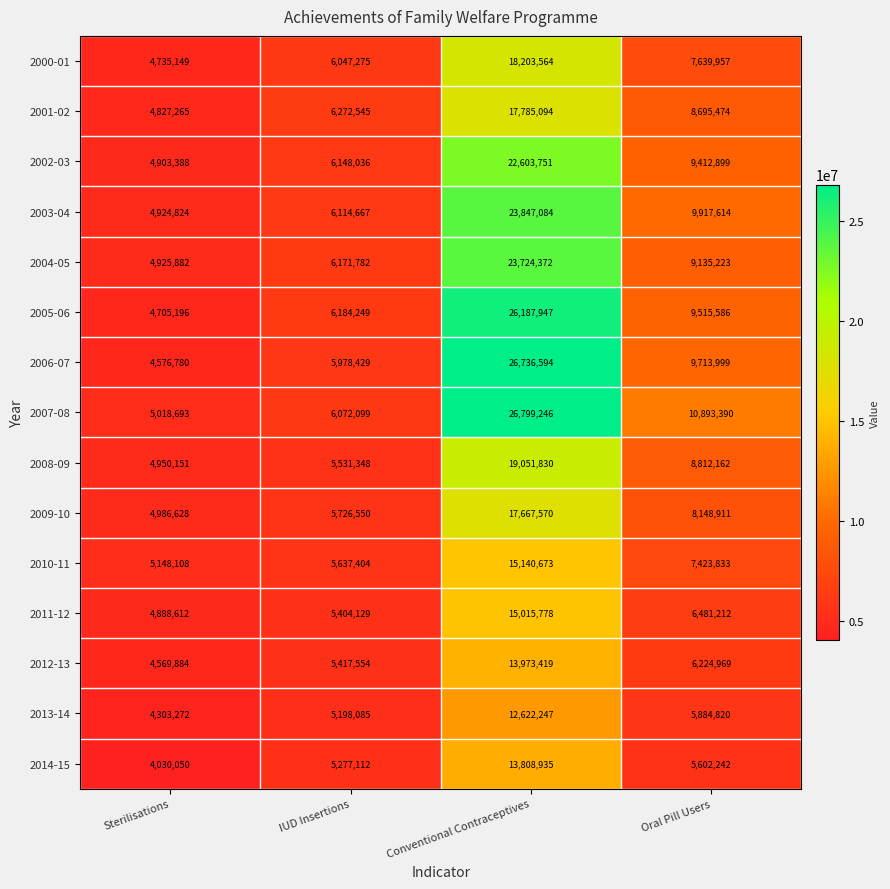

What is the difference between the maximum and second lowest values in the 2006-07 series?

20758165